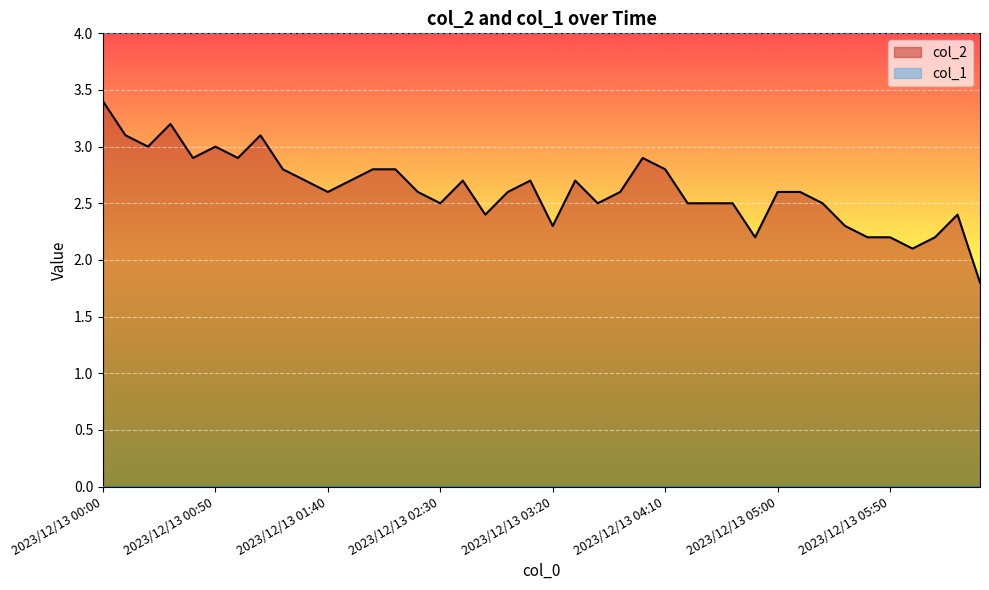

Where is the data nearest to the value 2?

2023/12/13 06:00